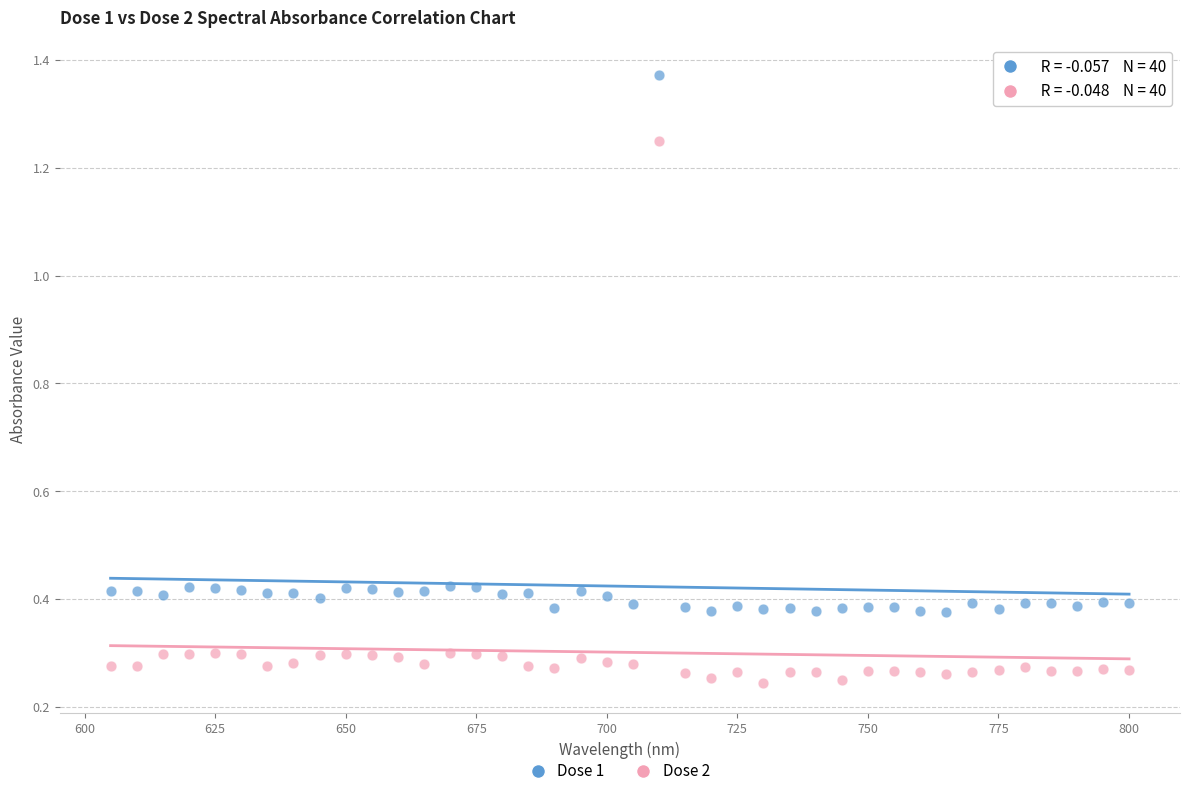

Across all data points, what is the range of X values (max minus min)?

195.0